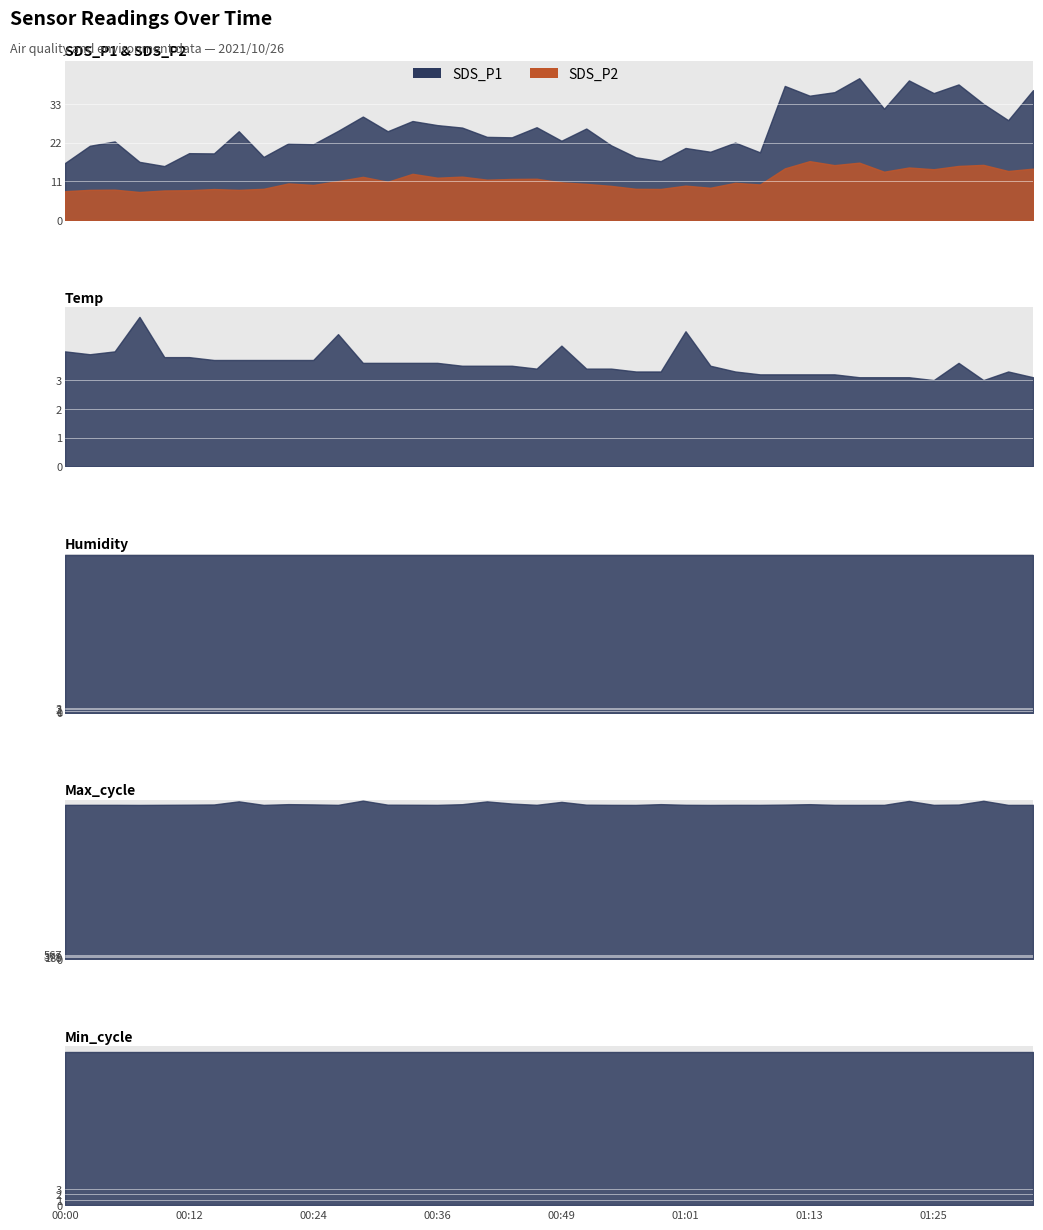

What position from the left is 01:03?

27